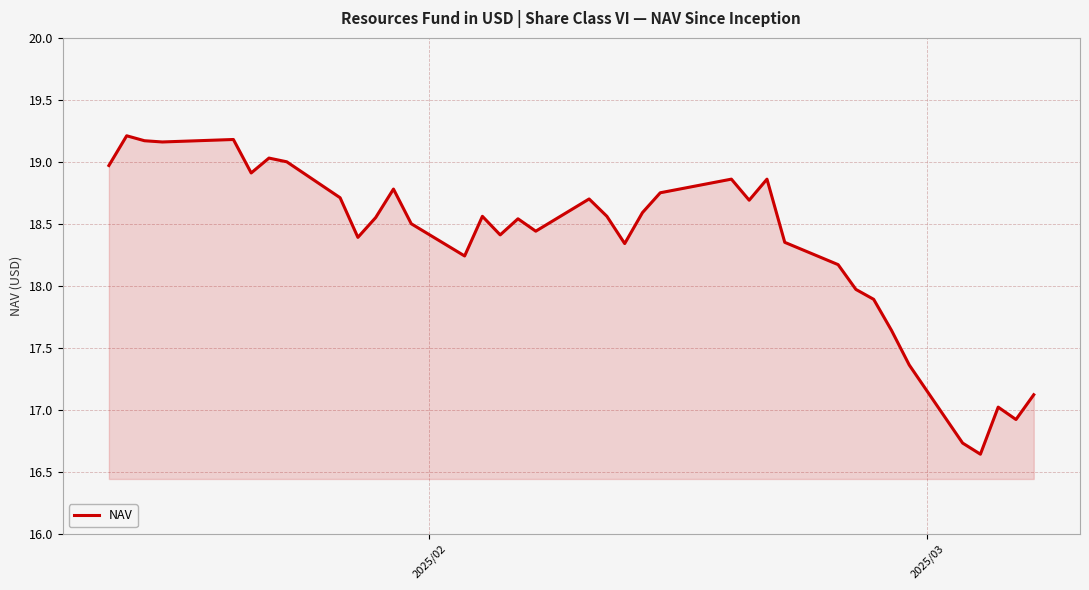

What is the minimum value shown in the chart?

16.6